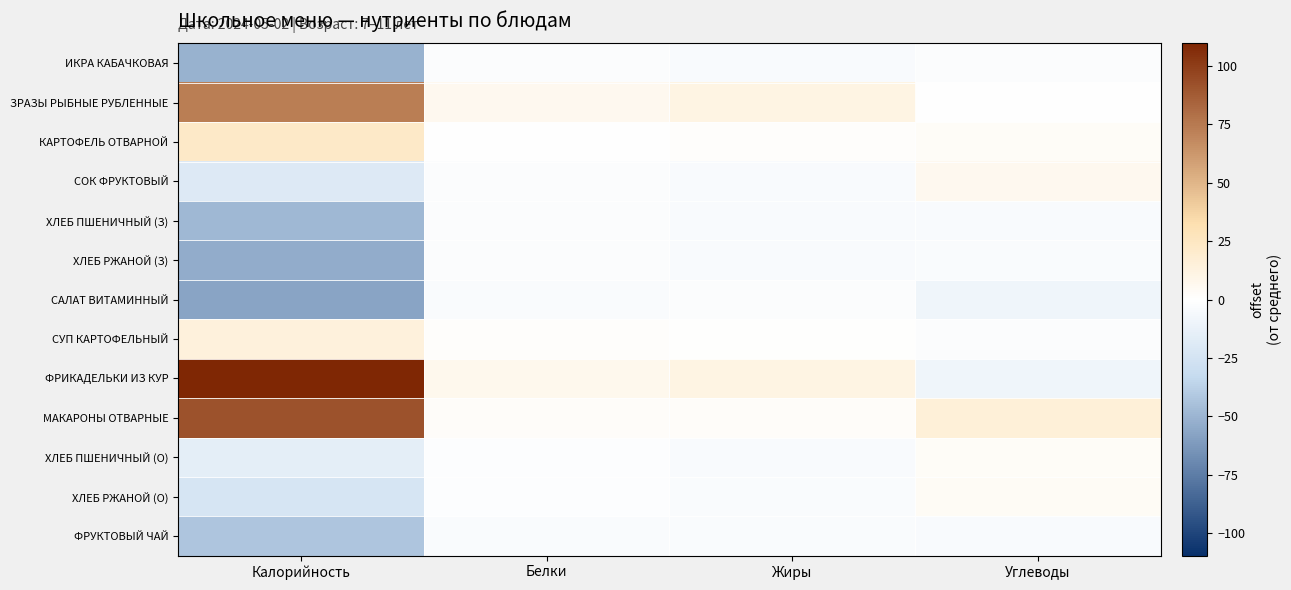

Which series has the largest range (max minus min)?

ФРИКАДЕЛЬКИ ИЗ КУР